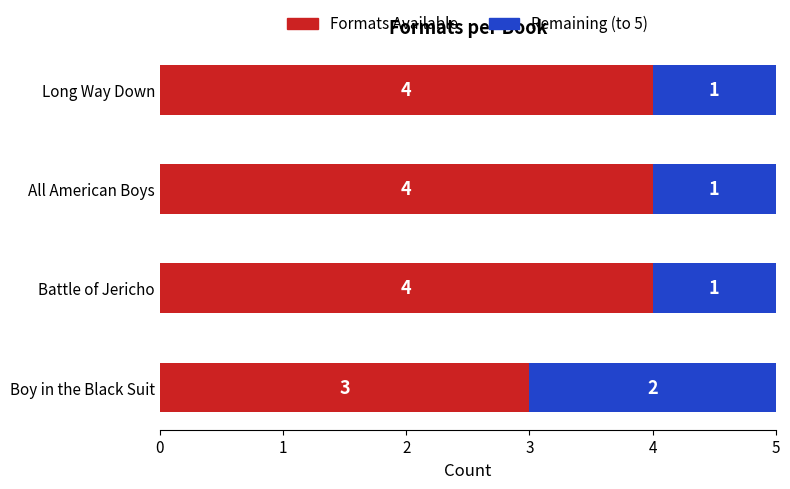

What is the average value of the Formats Available series?

4